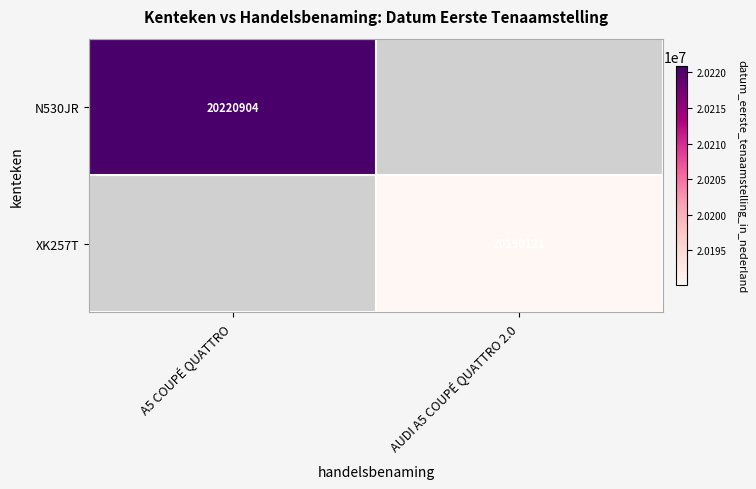

True or false: XK257T has a value of 27514620 at AUDI A5 COUPÉ QUATTRO 2.0.

False